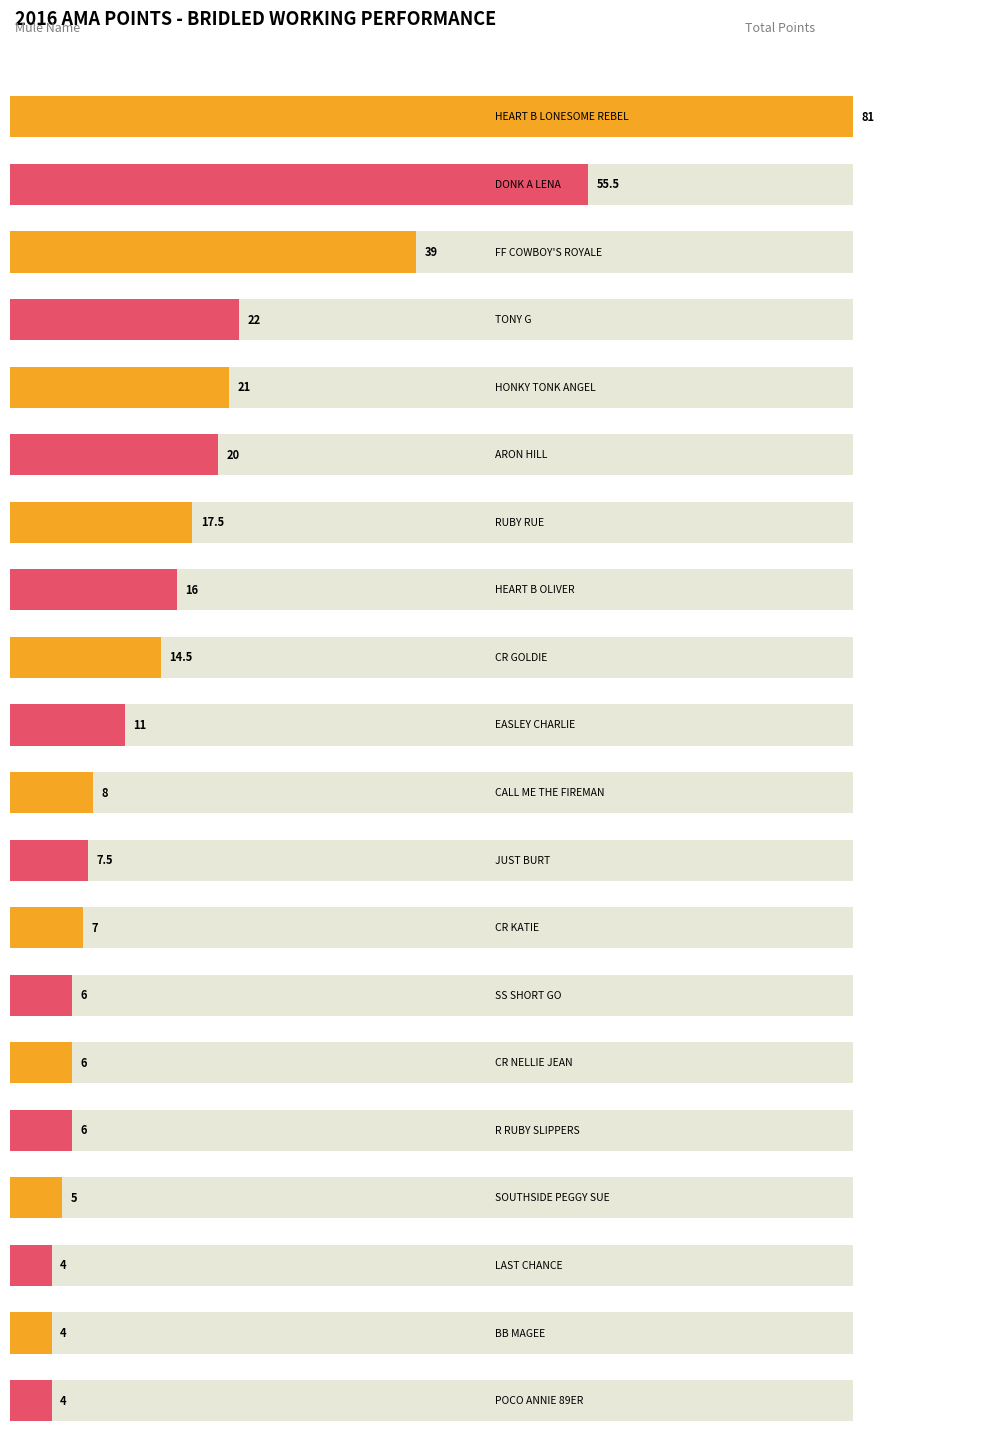

What is the sum of the values at FF COWBOY'S ROYALE and CALL ME THE FIREMAN?

47.0